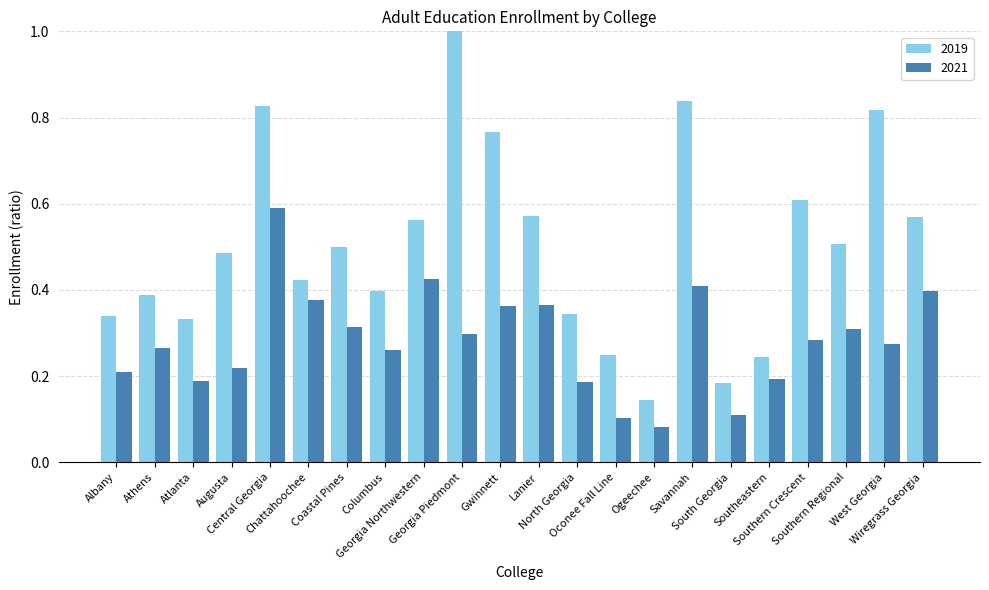

Is it true that 2019 equals 0.8 at Southern Regional?

False